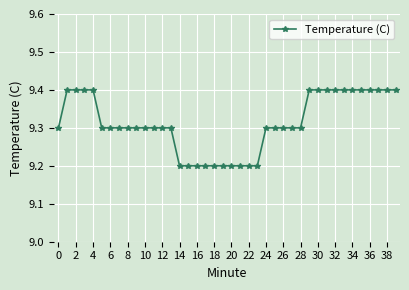

What is the average value?

9.3